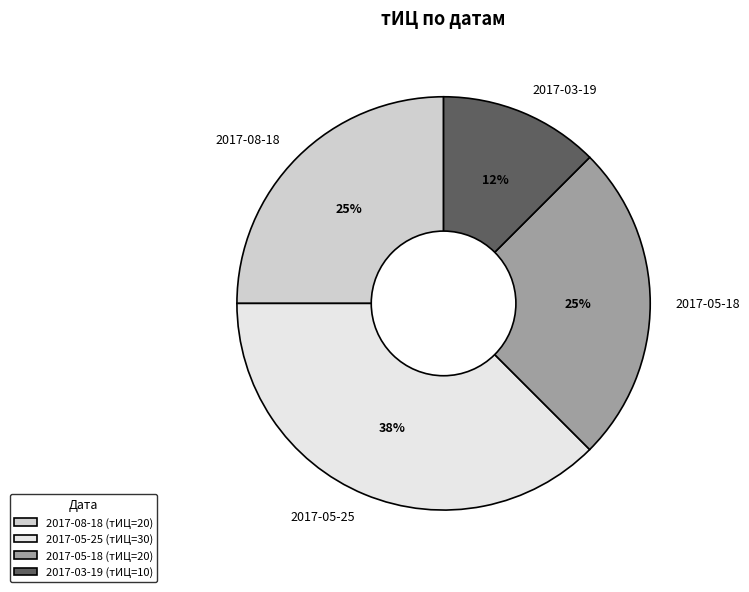

What percentage is the 2017-05-18 slice, to the nearest percent?

25%